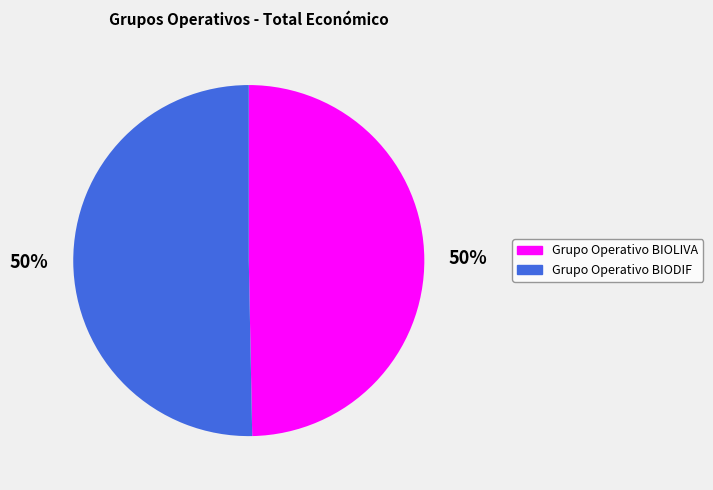

What percentage is the Grupo Operativo BIODIF slice, to the nearest percent?

50%